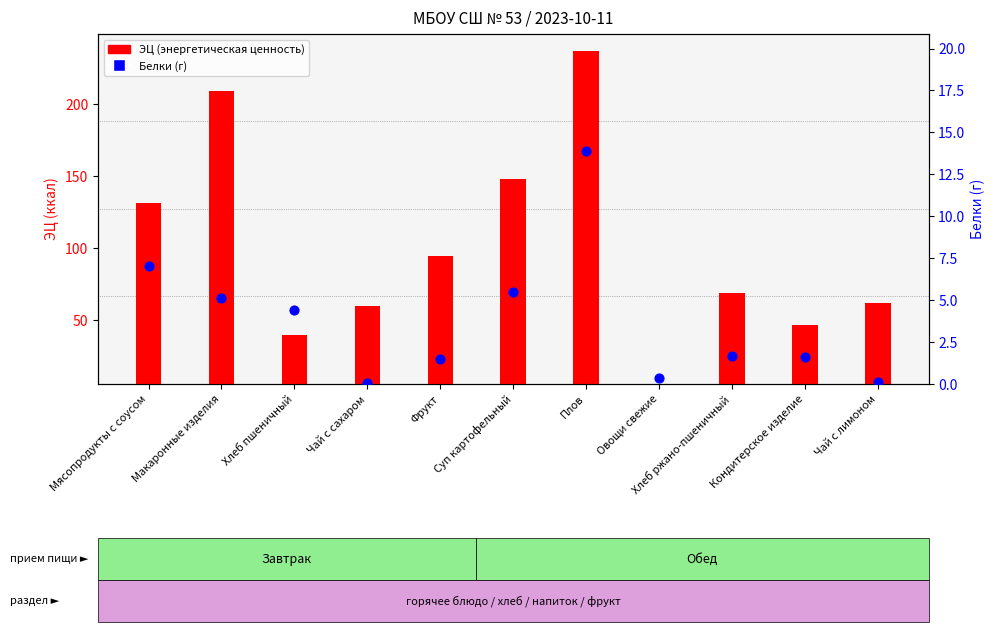

Which series contains the lowest Y value?

Белки (г)